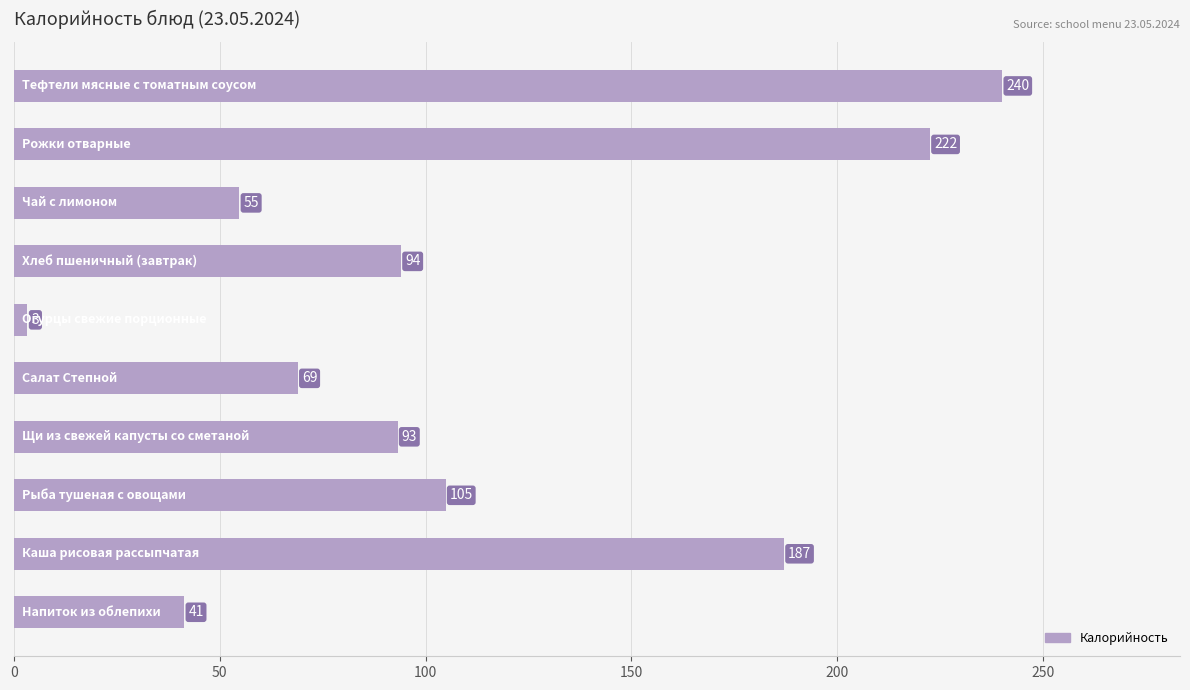

What is the value of the 9th bar from the top?

187.0